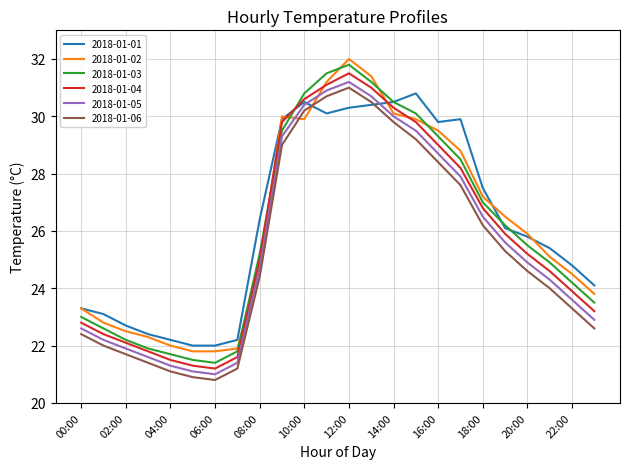

True or false: 2018-01-03 and 2018-01-06 intersect in this chart.

False